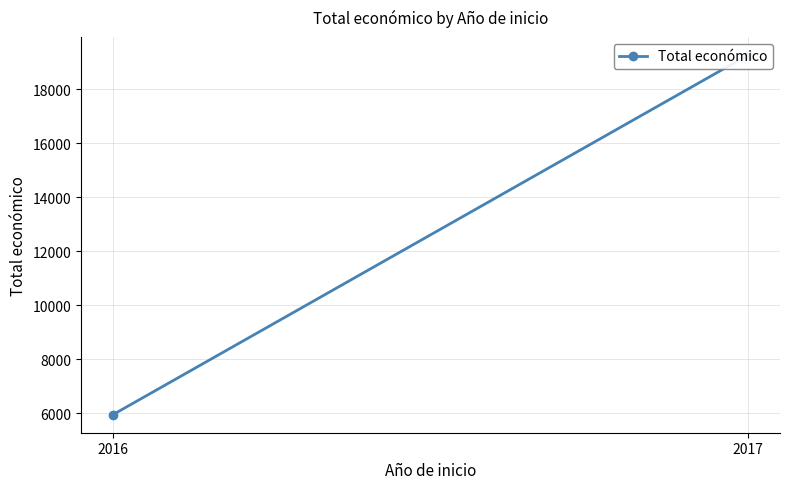

What is the sum of the values at 2017 and 2016?

25222